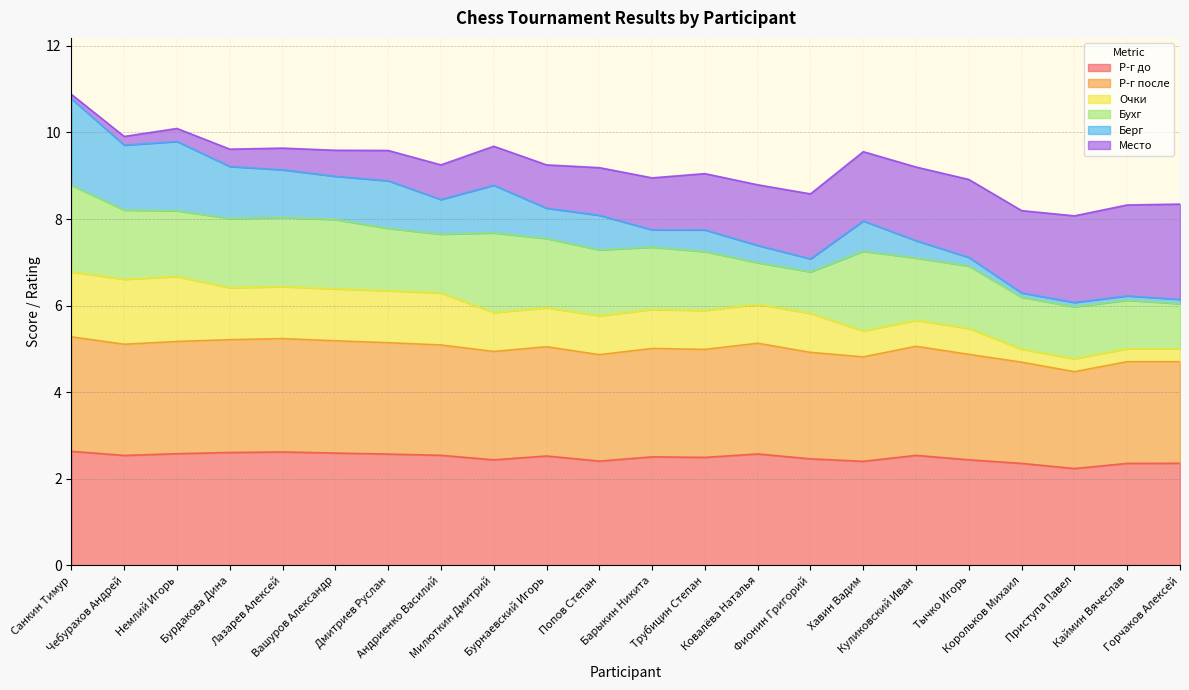

What is the highest value of the Р-г до series?

2.6